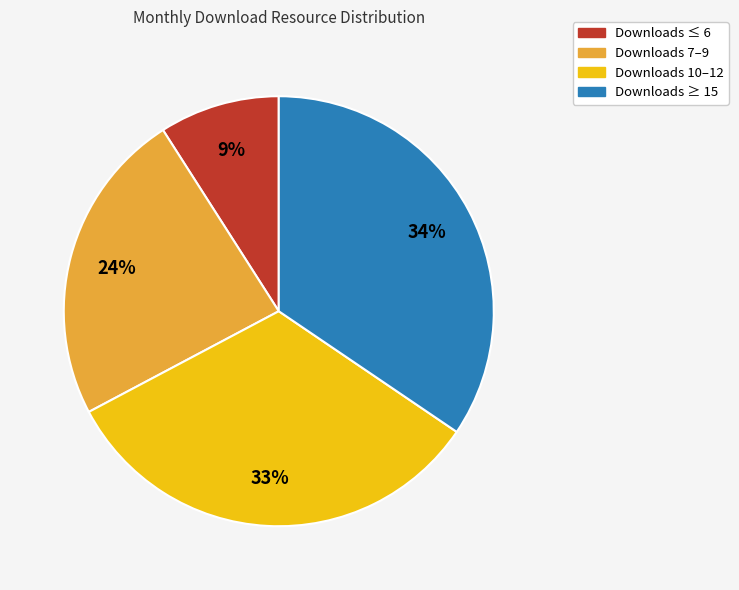

What is the smallest slice in the pie chart?

Downloads ≤ 6